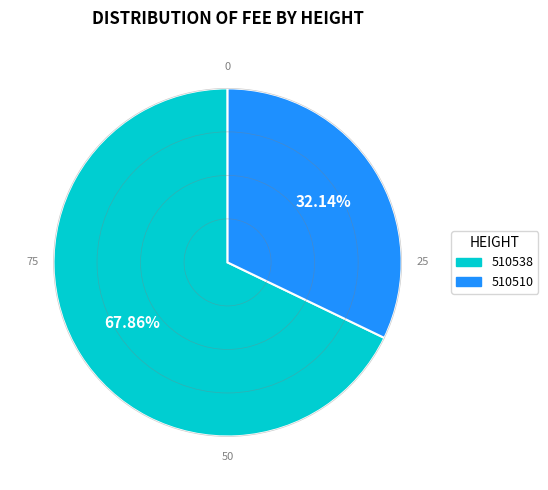

Is 510510 the majority of the pie?

No